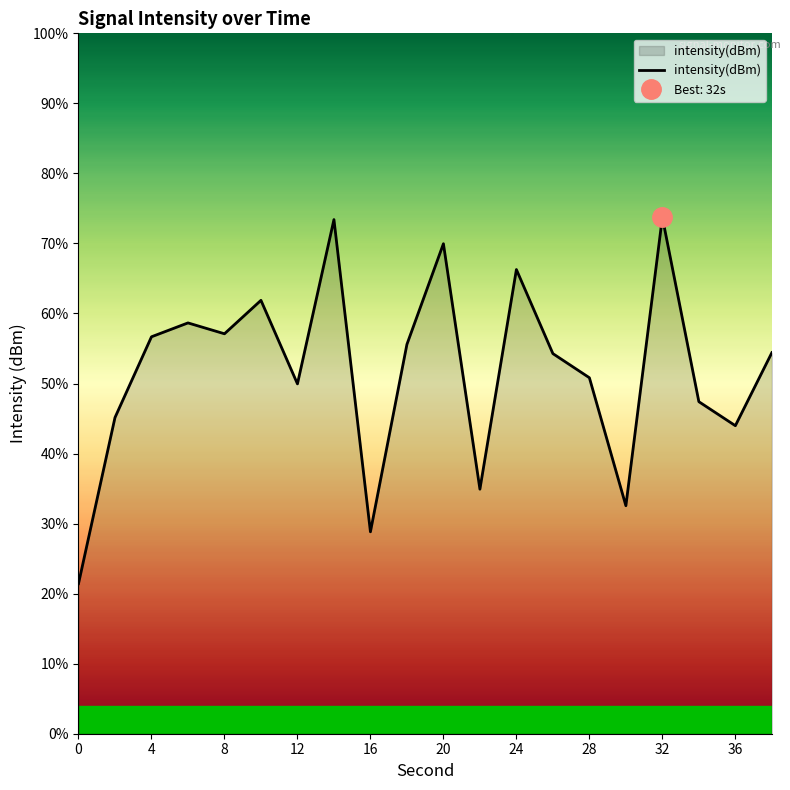

How many values are below 54?

9